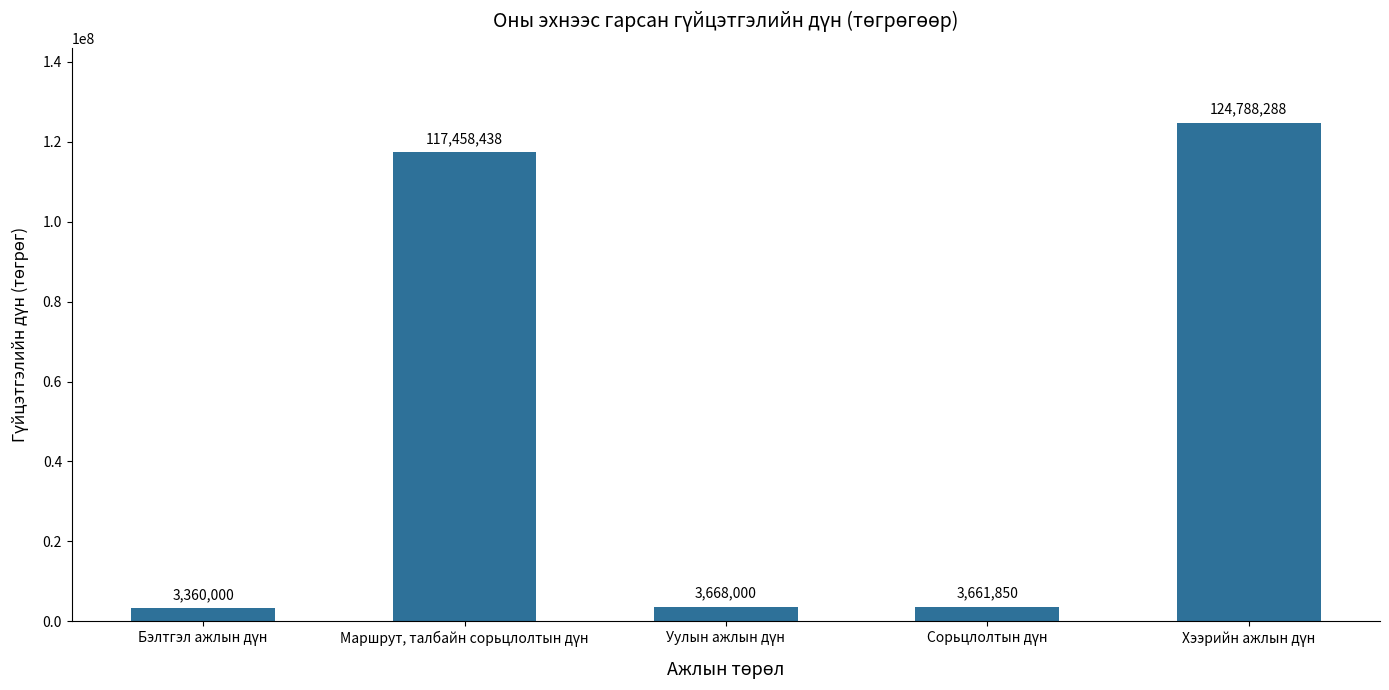

Count the number of categories in the chart.

5